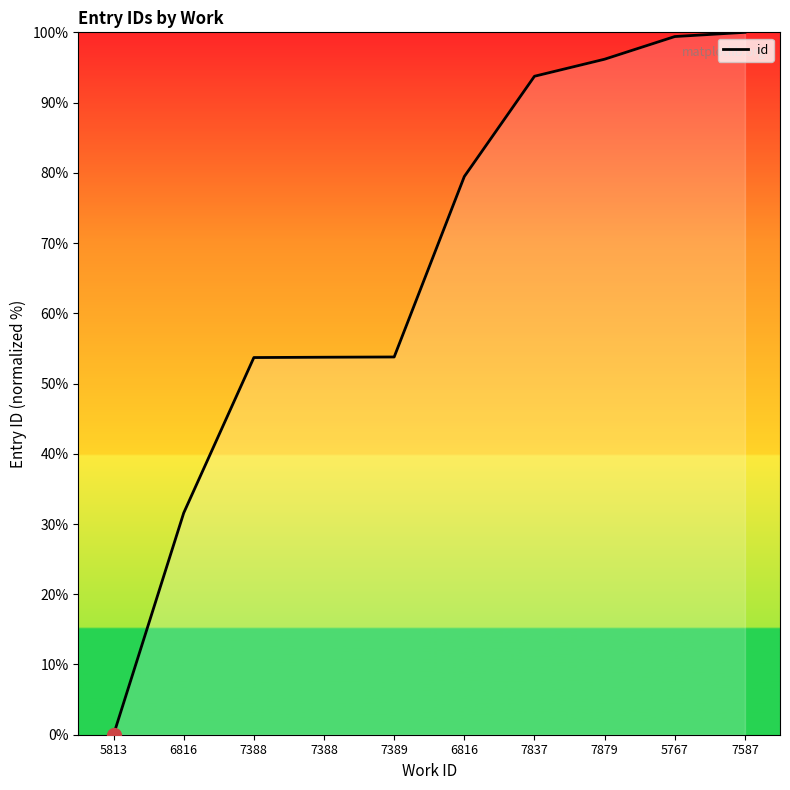

Is this an area chart (filled region under the line)?

No